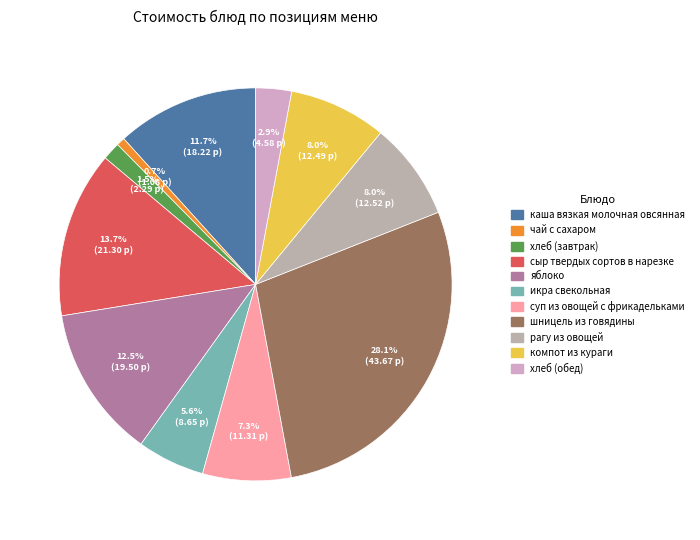

What percentage is the рагу из овощей slice, to the nearest percent?

8%